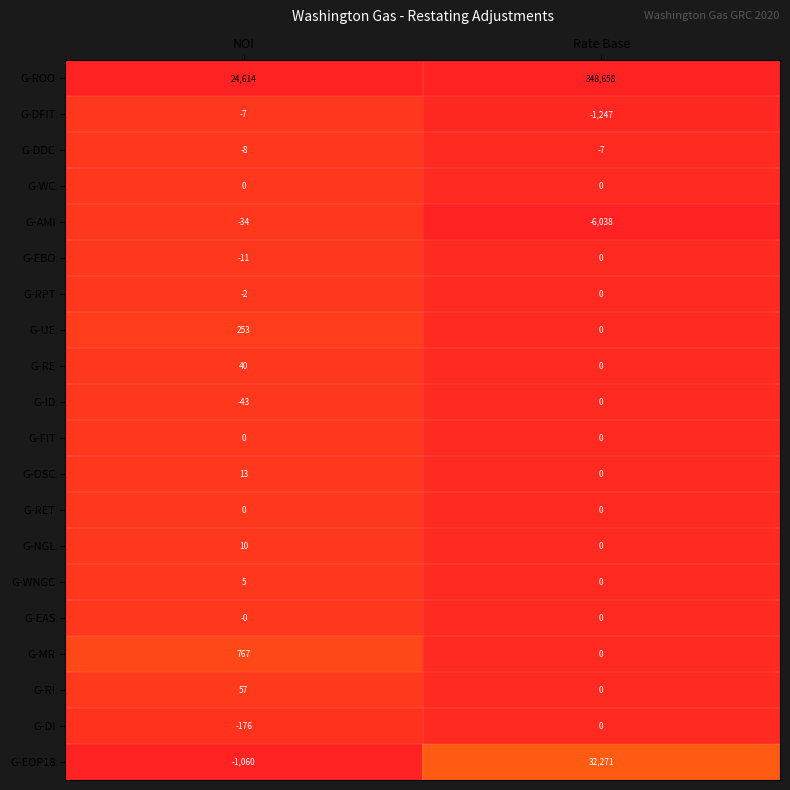

Which label corresponds to the largest value in the chart?

Rate Base